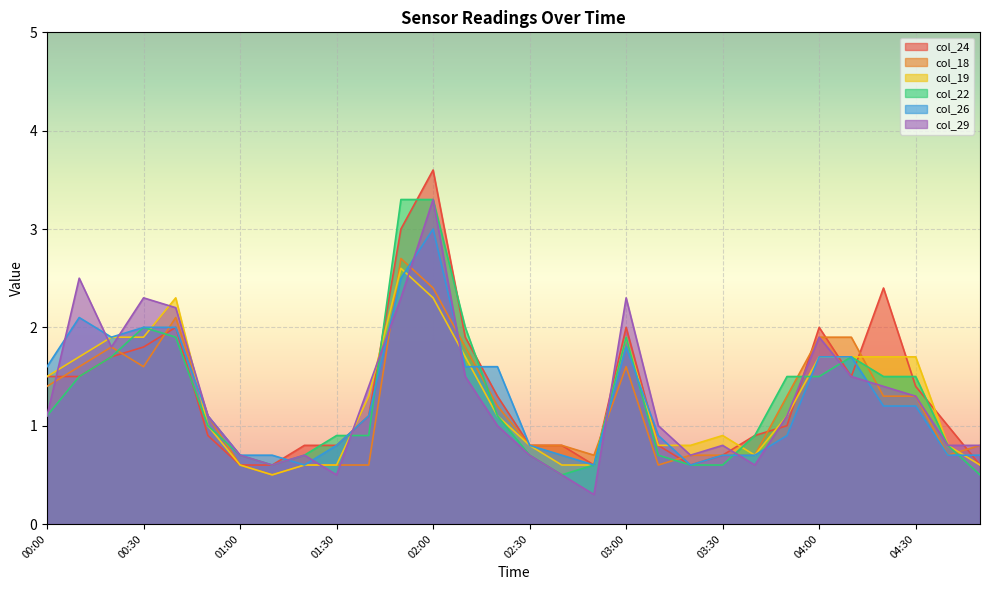

Rank the series by their maximum value, from highest to lowest.

col_24, col_22, col_29, col_26, col_18, col_19